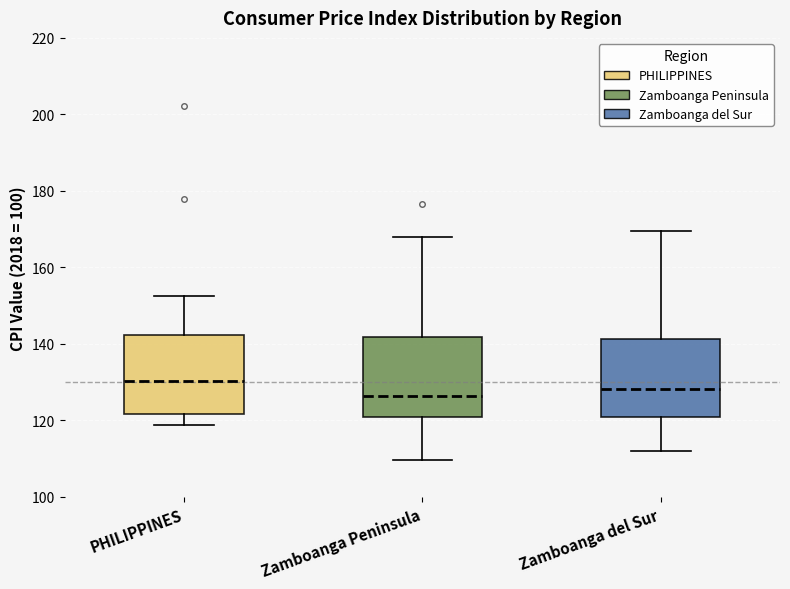

Reading left to right, transcribe this box plot: for each box, give where its median line is, the range the box spans, and where its two whiskers end, as read against the y-axis. The values are not printed on the chart, so give them approximately, as read against the axis.

PHILIPPINES: median 130, box 122 to 142, whiskers 118 to 152
Zamboanga Peninsula: median 126, box 120 to 142, whiskers 110 to 168
Zamboanga del Sur: median 128, box 120 to 142, whiskers 112 to 170